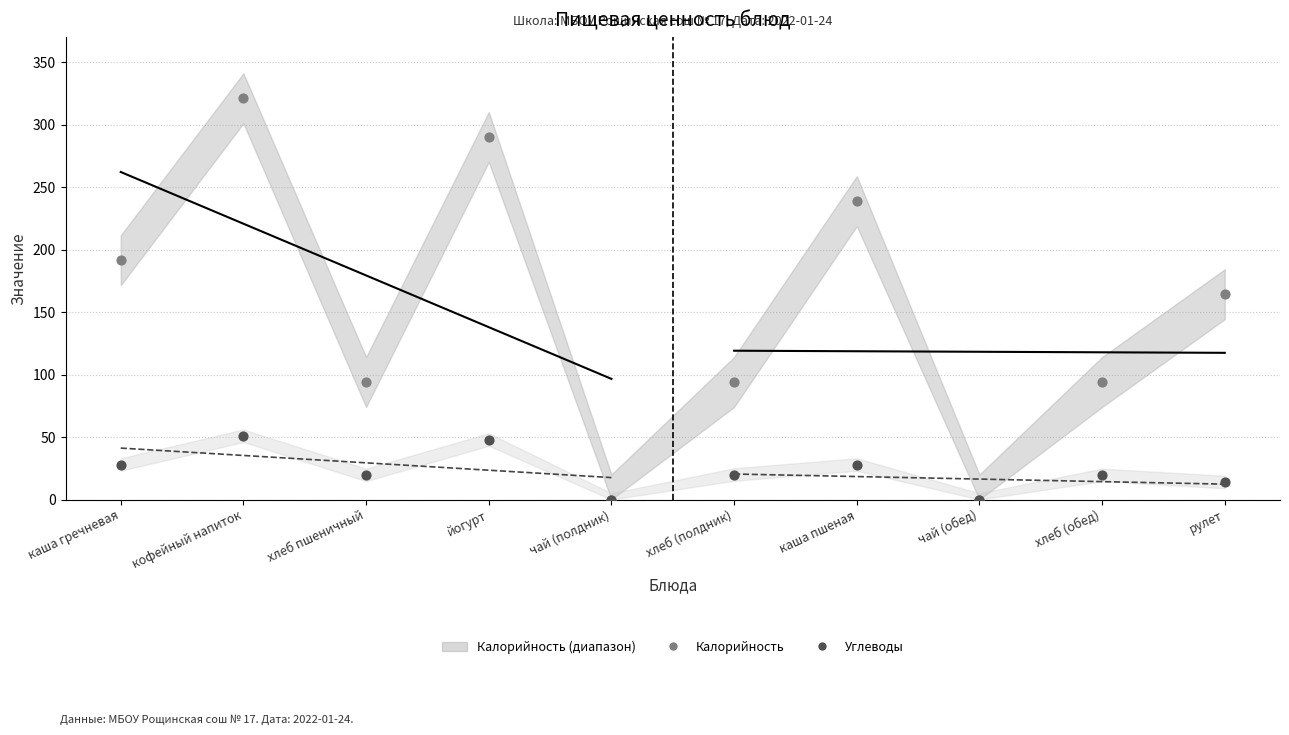

At how many categories does at least one series exceed 0?

8